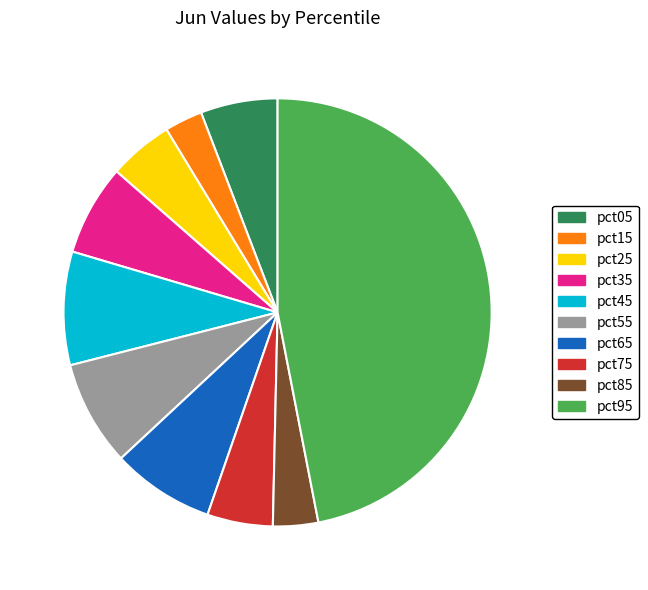

Does pct15 represent more than half of the total?

No